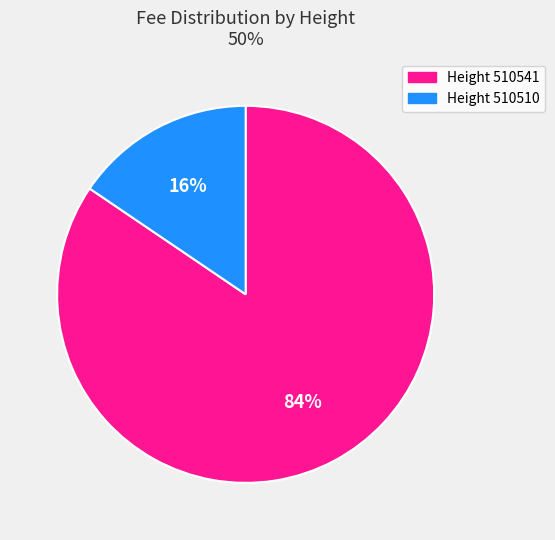

To the nearest percent, what is the average slice percentage?

50%